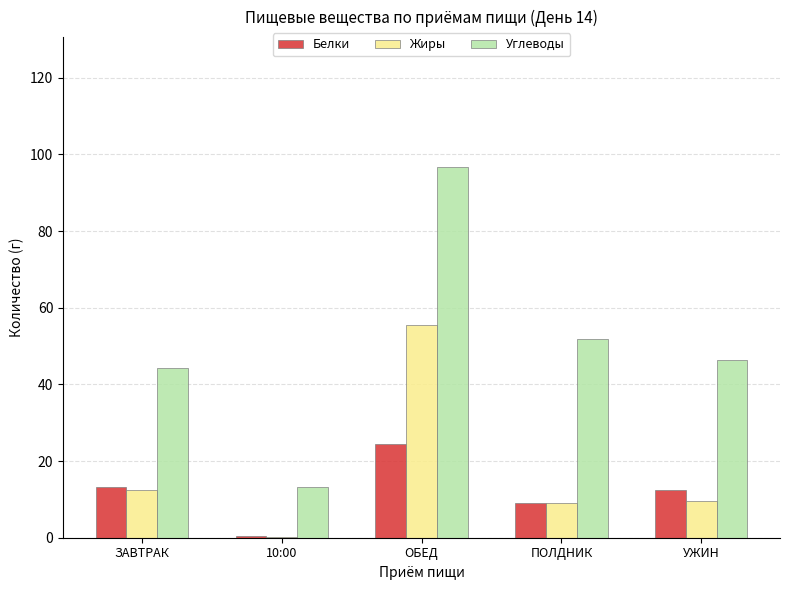

What is the highest value of the Углеводы series?

96.7